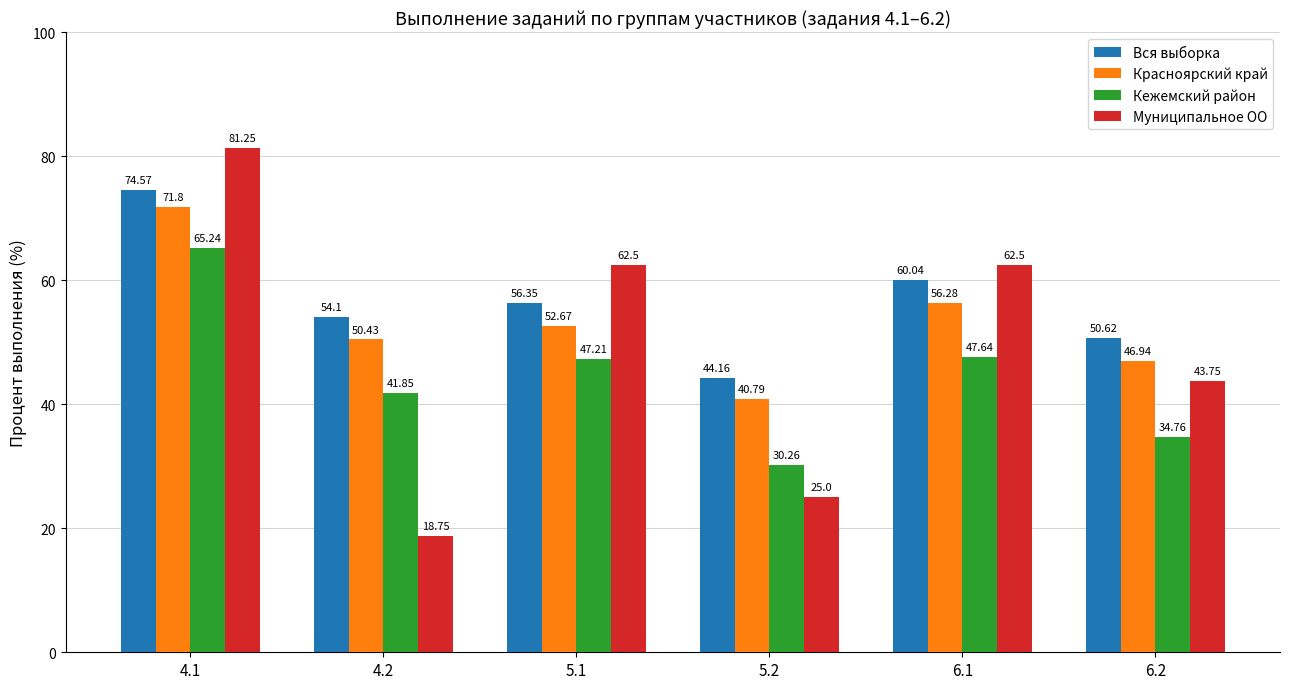

Which series has the largest total across all categories?

Вся выборка